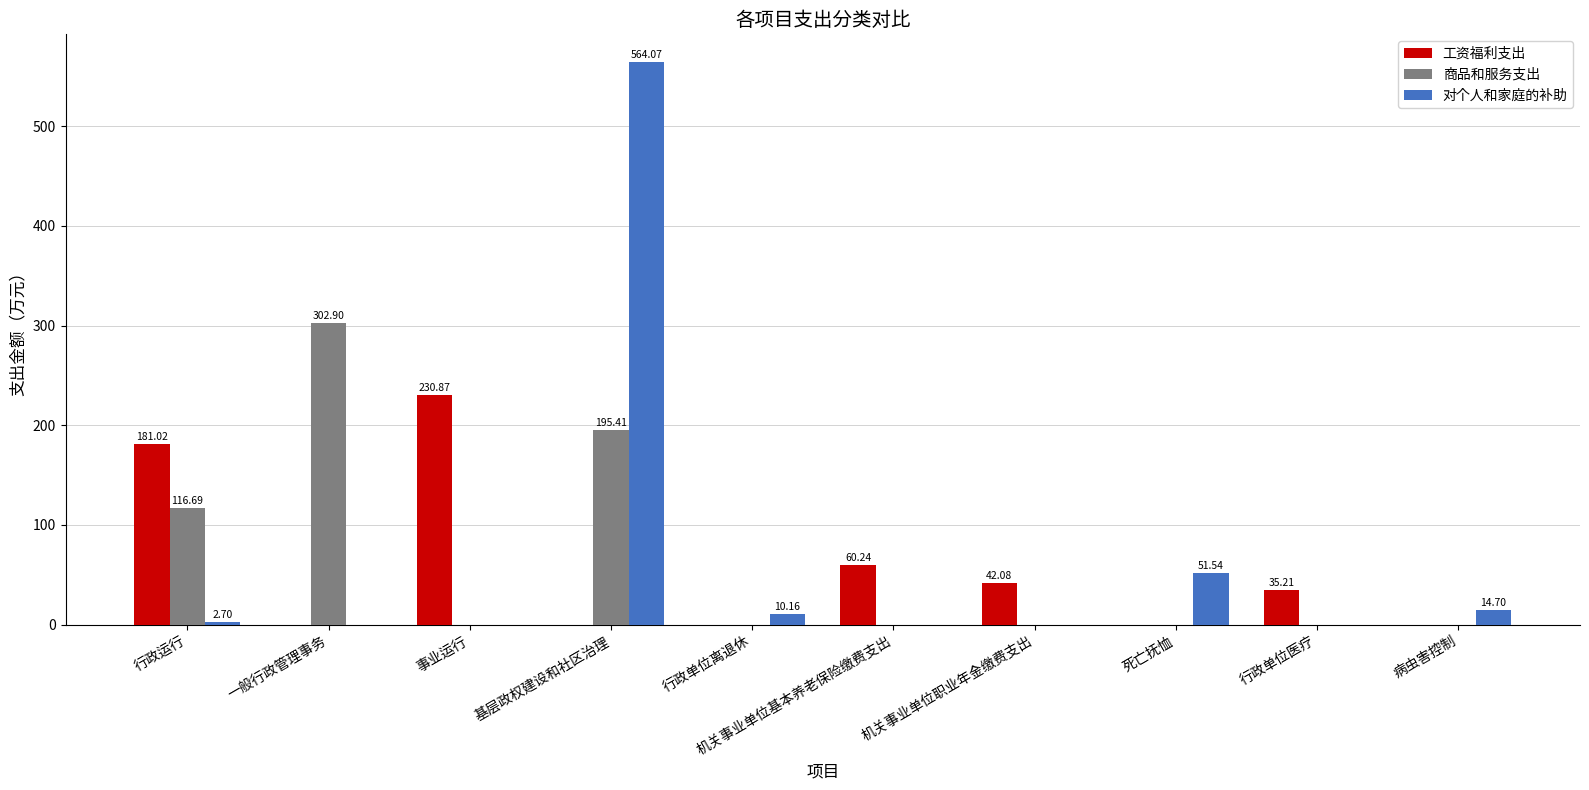

At which category is the sum across all series the highest?

基层政权建设和社区治理